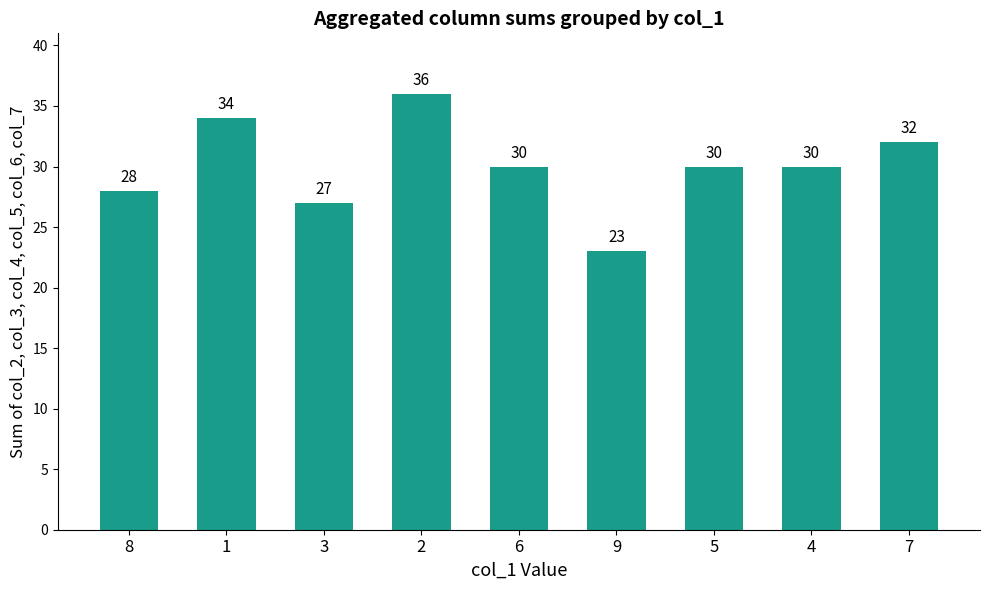

What is the ratio of the value at 3 to the value at 4?

0.9